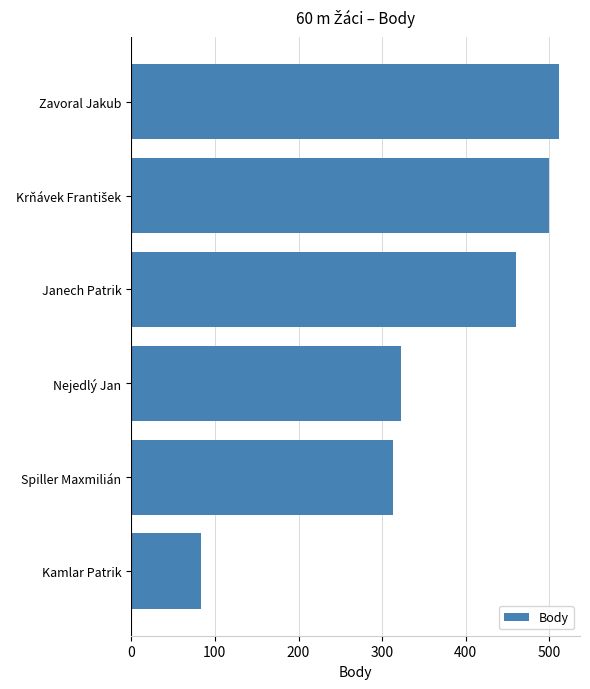

Does the chart contain any negative values?

No